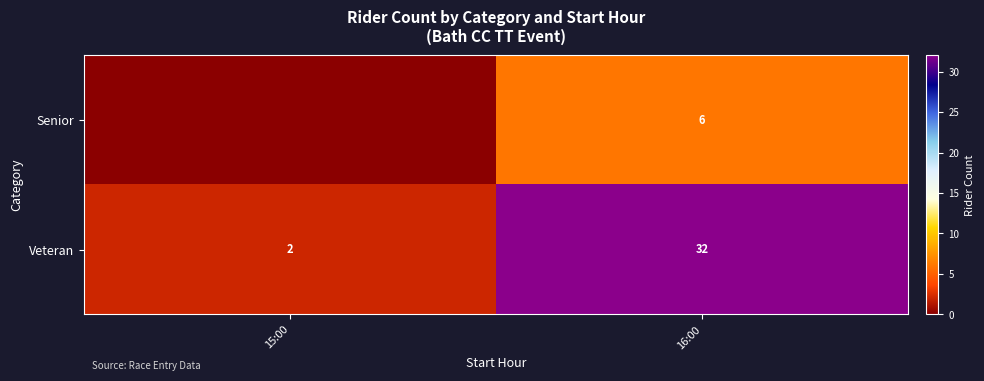

True or false: Senior has a value of 6 at 16:00.

True